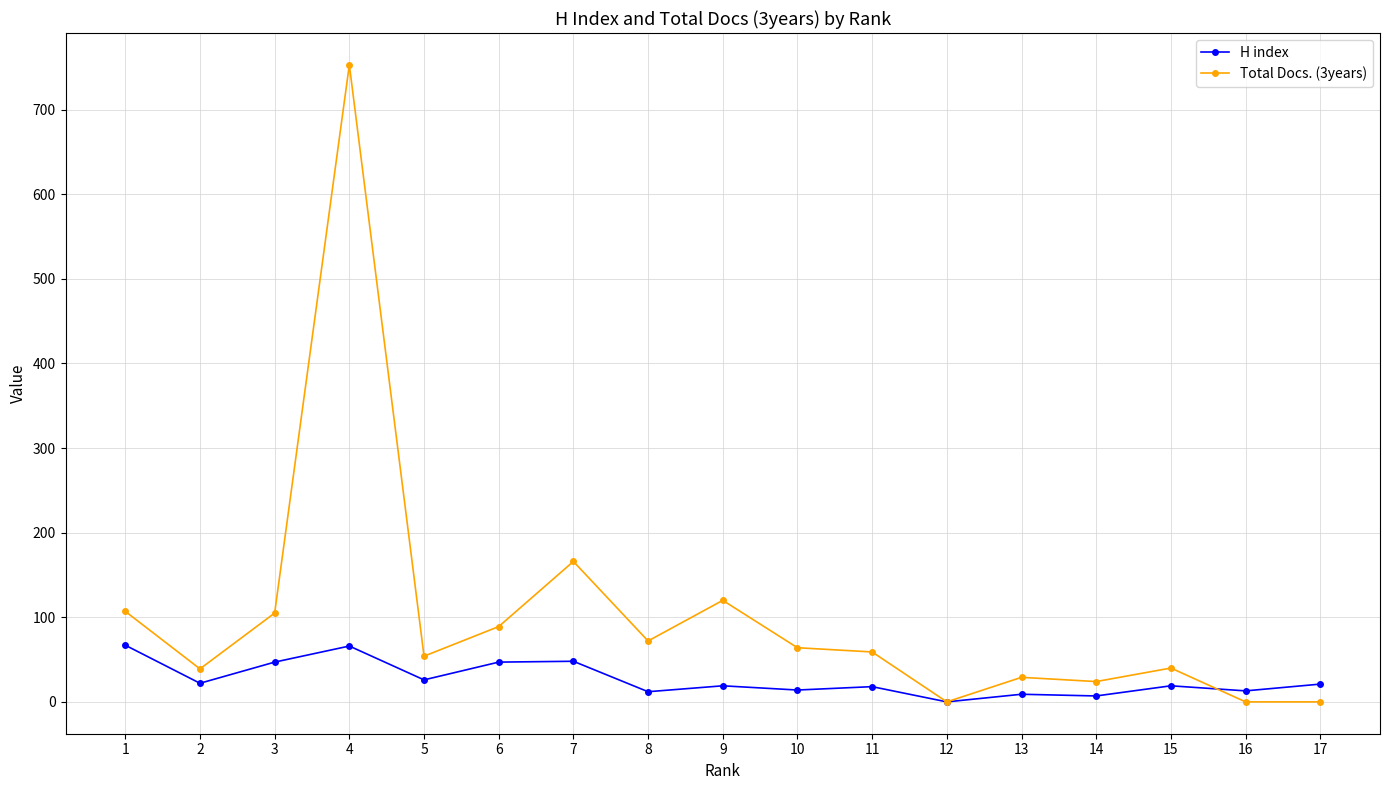

At which category does H index reach its first local peak?

4